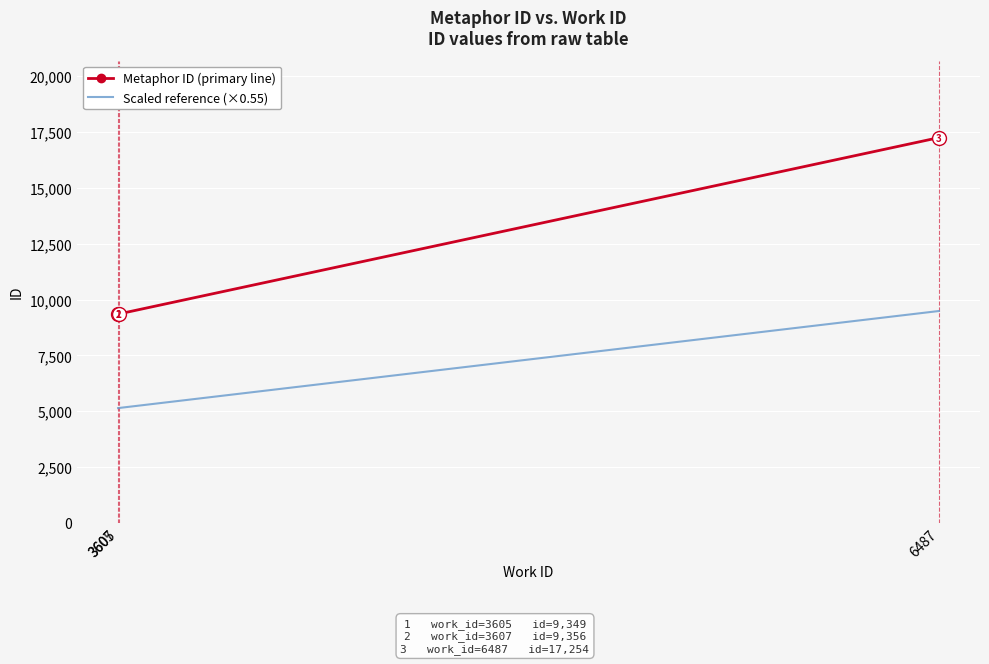

Where is Scaled reference (×0.55) nearest to the value 7315?

3607